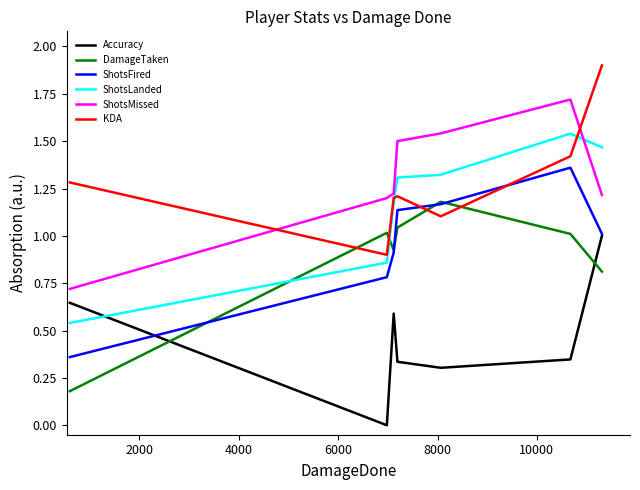

True or false: Accuracy and ShotsMissed intersect in this chart.

False